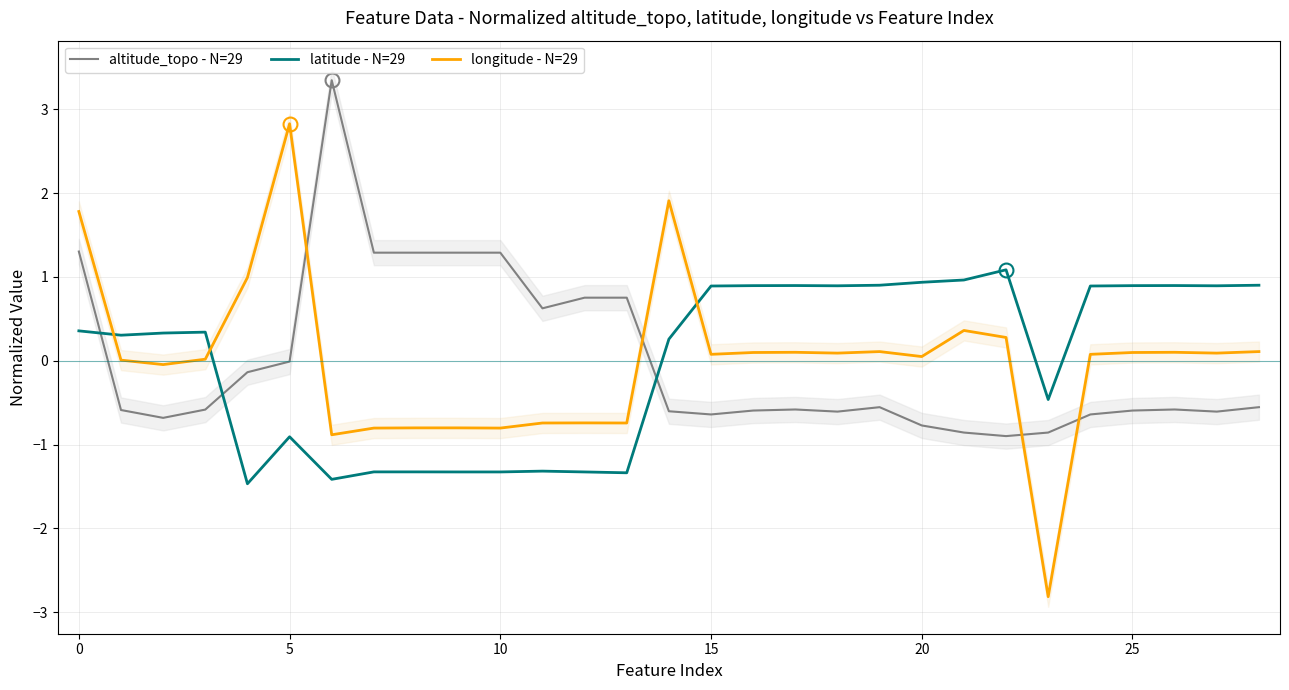

What is the approximate value of altitude_topo - N=29 at 21?

-0.9